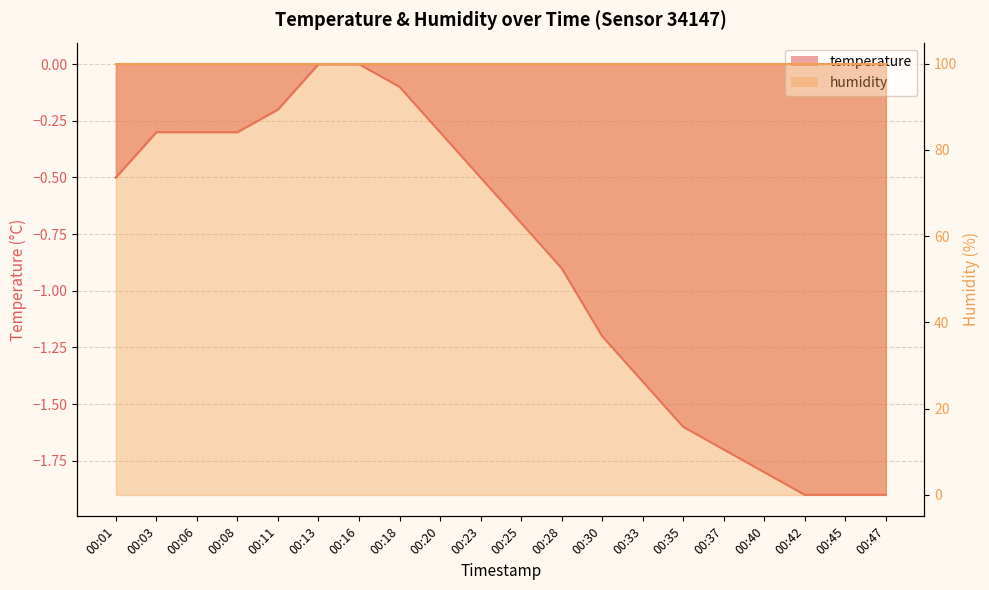

What is the minimum value shown in the chart?

-1.9